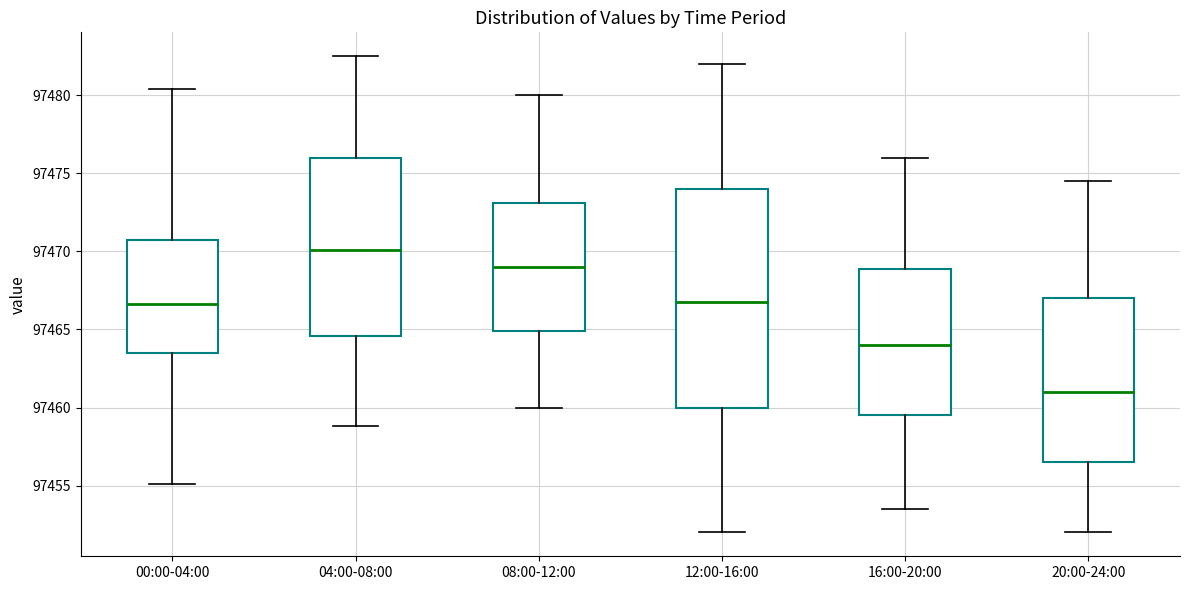

Reading left to right, transcribe this box plot: for each box, give where its median line is, the range the box spans, and where its two whiskers end, as read against the y-axis. The values are not printed on the chart, so give them approximately, as read against the axis.

00:00-04:00: median 97466.5, box 97463.5 to 97470.5, whiskers 97455.0 to 97480.5
04:00-08:00: median 97470.0, box 97464.5 to 97476.0, whiskers 97459.0 to 97482.5
08:00-12:00: median 97469.0, box 97465.0 to 97473.0, whiskers 97460.0 to 97480.0
12:00-16:00: median 97467.0, box 97460.0 to 97474.0, whiskers 97452.0 to 97482.0
16:00-20:00: median 97464.0, box 97459.5 to 97469.0, whiskers 97453.5 to 97476.0
20:00-24:00: median 97461.0, box 97456.5 to 97467.0, whiskers 97452.0 to 97474.5